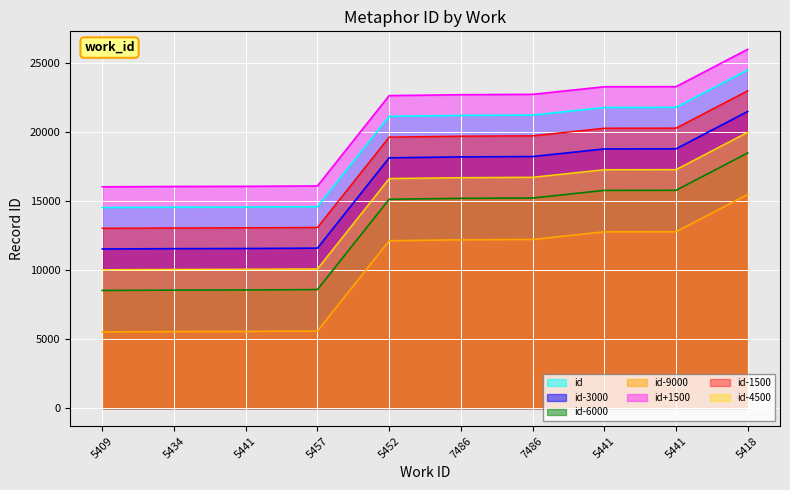

True or false: the data has more than 0 interior local peaks.

False